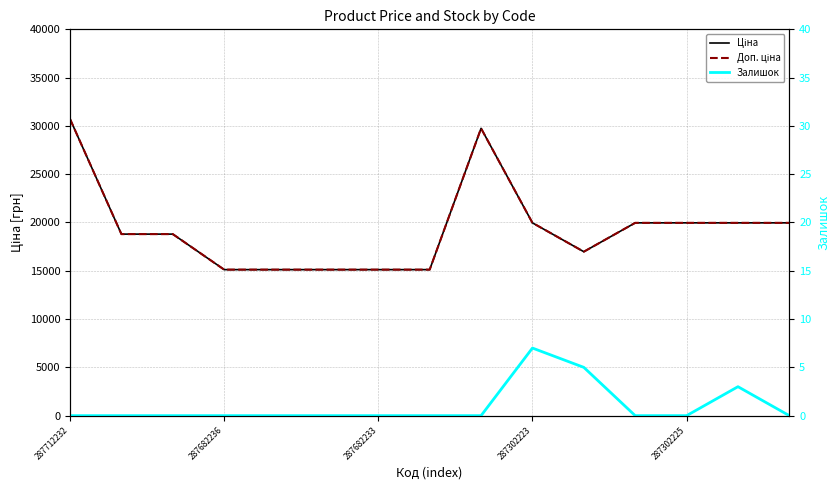

What is the sum of all Ціна values?

290455.2